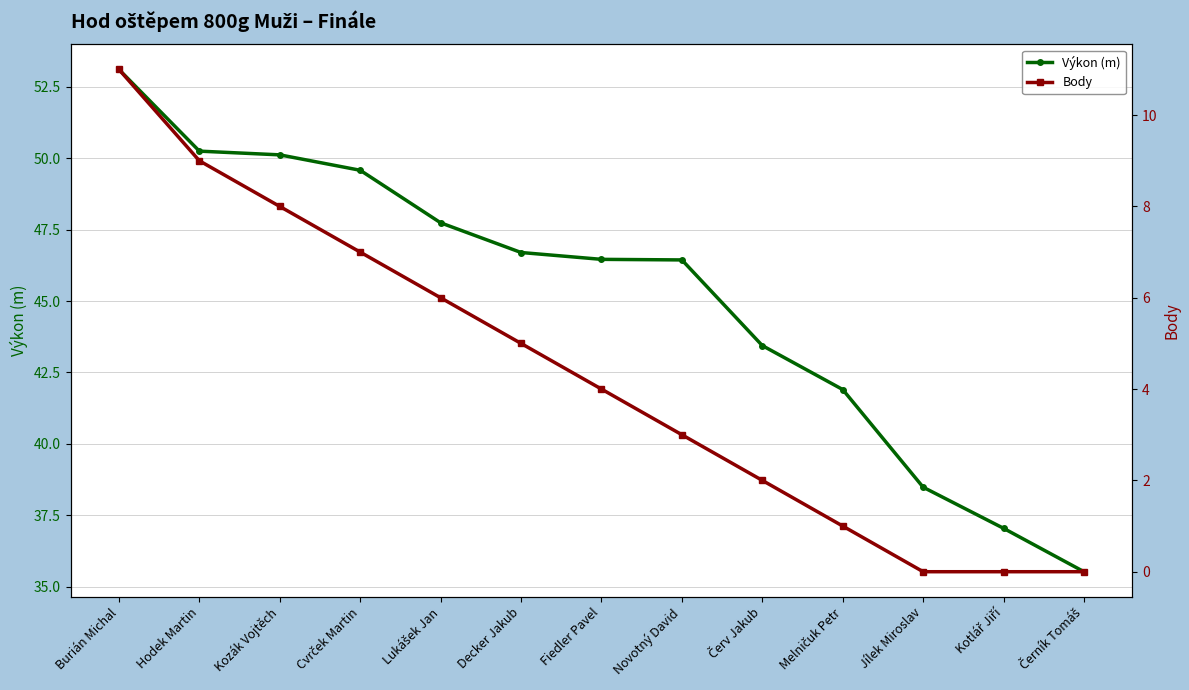

Is it true that Body equals -7.6 at Černík Tomáš?

False